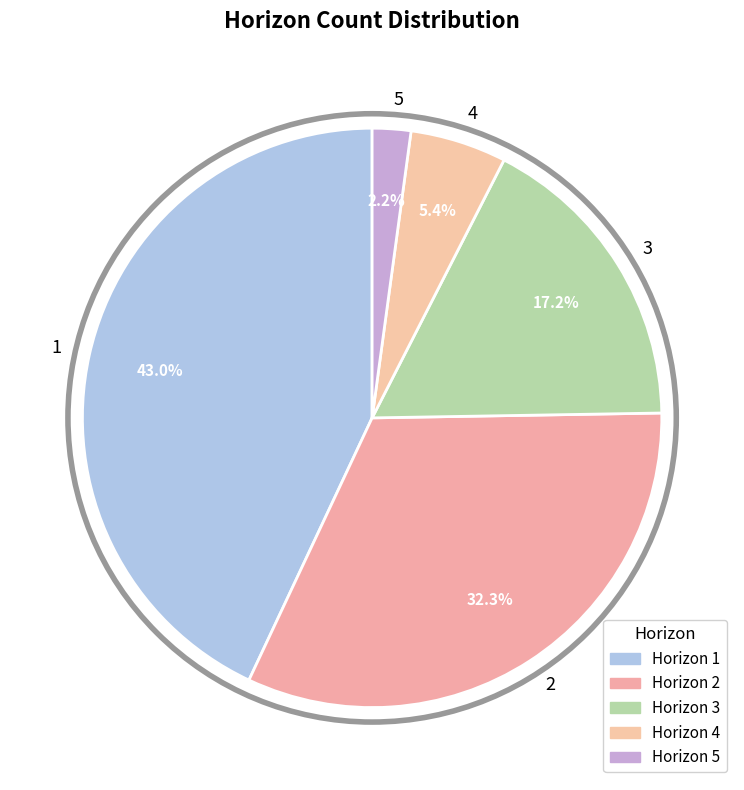

To the nearest percent, what percentage of the pie is 5?

2%